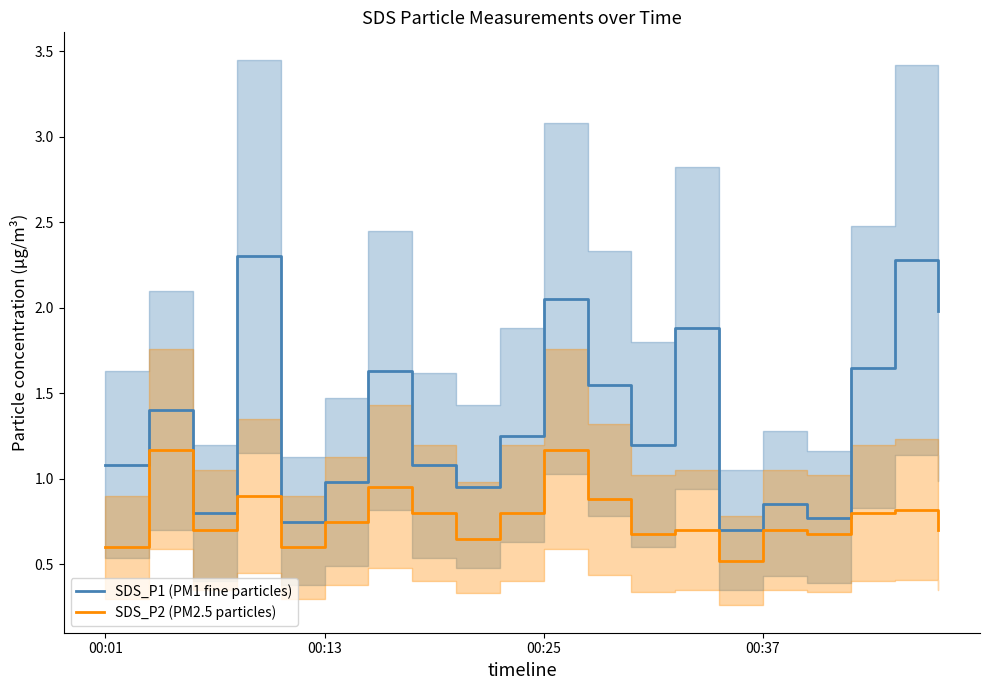

What is the lowest value of the SDS_P2 (PM2.5 particles) series?

0.5